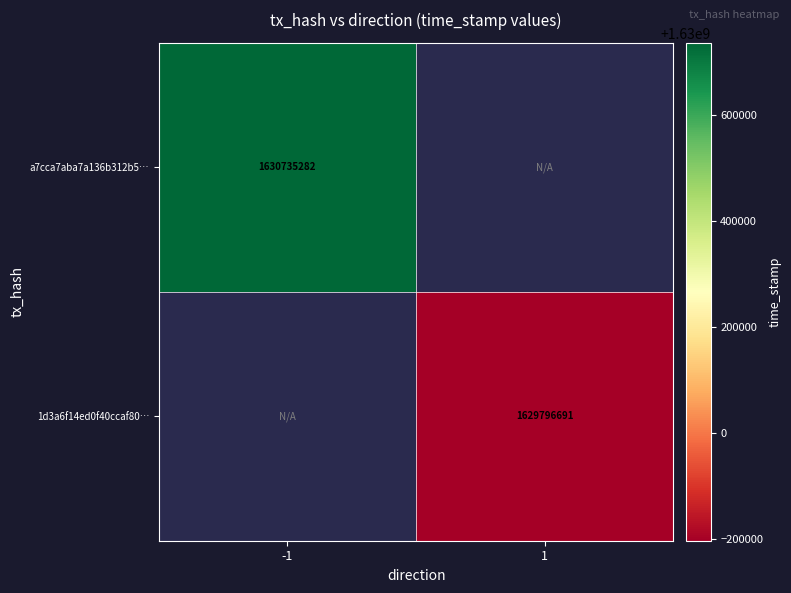

Which label corresponds to the smallest value in the chart?

1